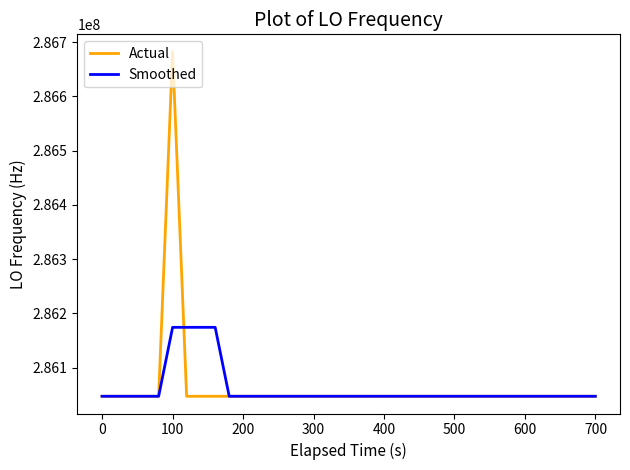

True or false: Smoothed has more than 1 interior local peaks.

True